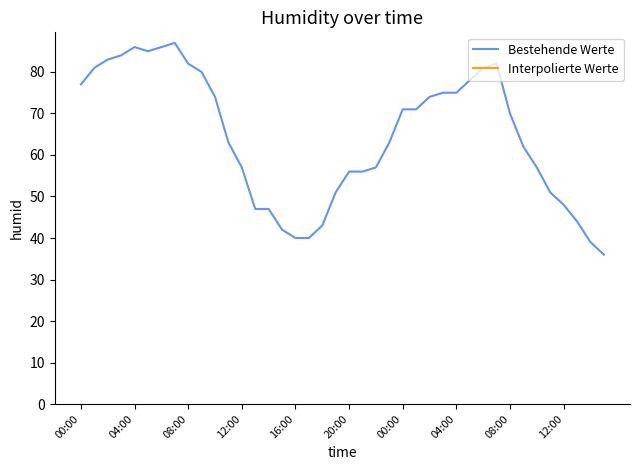

What is the difference between the maximum and minimum values?

51